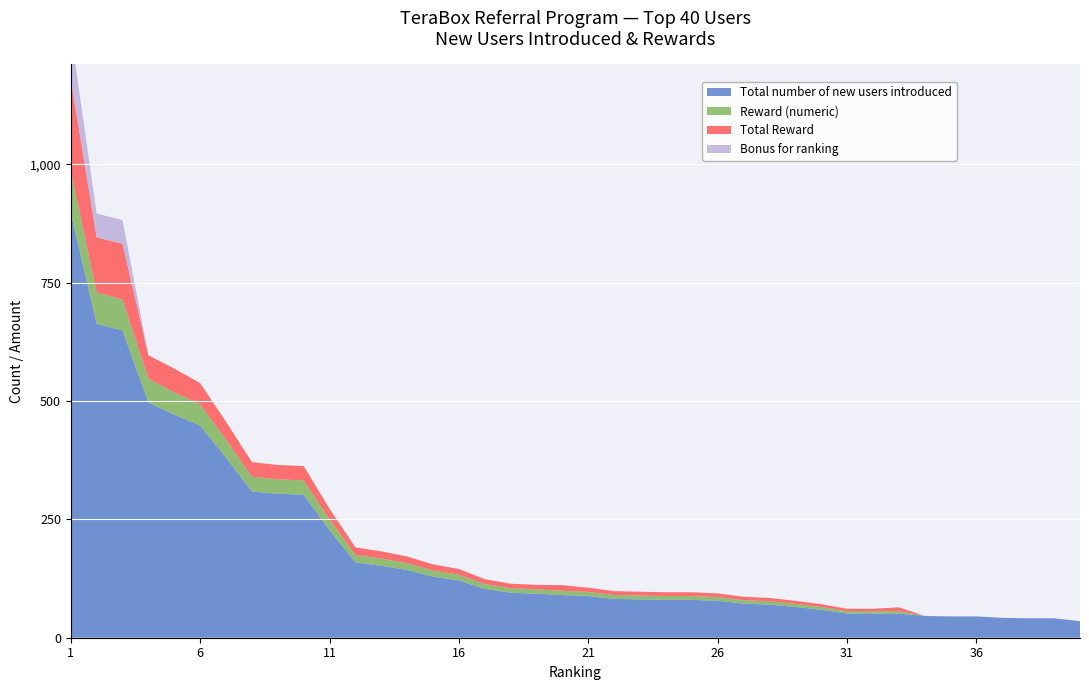

Reading left to right, transcribe all the data shown in this chart.

Total number of new users introduced: 1=897.0	2=663.0	3=649.0	4=497.0	5=471.0	6=448.0	7=380.0	8=309.0	9=304.0	10=302.0	11=227.0	12=159.0	13=152.0	14=143.0	15=129.0	16=121.0	17=103.0	18=95.0	19=93.0	20=90.0	21=88.0	22=82.0	23=81.0	24=80.0	25=80.0	26=78.0	27=72.0	28=70.0	29=65.0	30=59.0	31=51.0	32=51.0	33=51.0	34=46.0	35=45.0	36=45.0	37=42.0	38=41.0	39=41.0	40=35.0
Reward (numeric): 1=89.7	2=66.3	3=64.9	4=49.7	5=47.1	6=44.8	7=38.0	8=30.9	9=30.4	10=30.2	11=22.7	12=15.9	13=15.2	14=14.3	15=12.9	16=12.1	17=10.3	18=9.5	19=9.3	20=9.0	21=8.8	22=8.2	23=8.1	24=8.0	25=8.0	26=7.8	27=7.2	28=7.0	29=6.5	30=5.9	31=5.1	32=5.1	33=5.1	34=0.0	35=0.0	36=0.0	37=0.0	38=0.0	39=0.0	40=0.0
Total Reward: 1=192.7	2=116.3	3=117.9	4=49.7	5=50.1	6=44.8	7=38.0	8=30.9	9=30.4	10=30.2	11=22.7	12=15.9	13=15.2	14=14.3	15=12.9	16=12.1	17=10.3	18=9.5	19=9.3	20=12.0	21=8.8	22=8.2	23=8.1	24=8.0	25=8.0	26=7.8	27=7.2	28=7.0	29=6.5	30=5.9	31=5.1	32=5.1	33=8.1	34=0.0	35=0.0	36=0.0	37=0.0	38=0.0	39=0.0	40=0.0
Bonus for ranking: 1=100.0	2=50.0	3=50.0	4=0.0	5=0.0	6=0.0	7=0.0	8=0.0	9=0.0	10=0.0	11=0.0	12=0.0	13=0.0	14=0.0	15=0.0	16=0.0	17=0.0	18=0.0	19=0.0	20=0.0	21=0.0	22=0.0	23=0.0	24=0.0	25=0.0	26=0.0	27=0.0	28=0.0	29=0.0	30=0.0	31=0.0	32=0.0	33=0.0	34=0.0	35=0.0	36=0.0	37=0.0	38=0.0	39=0.0	40=0.0